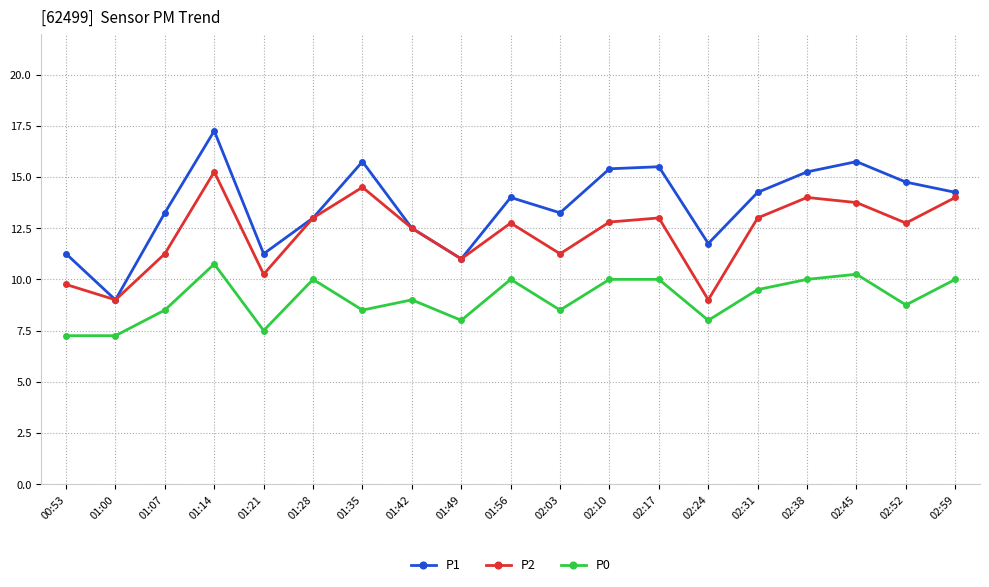

Which series has the largest range (max minus min)?

P1